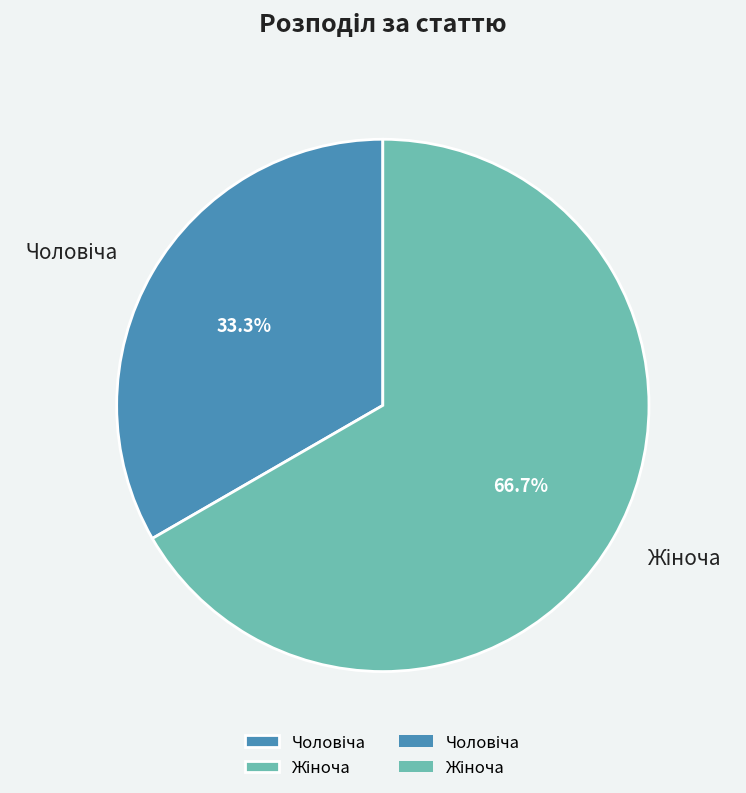

Does any single category account for the majority?

Yes